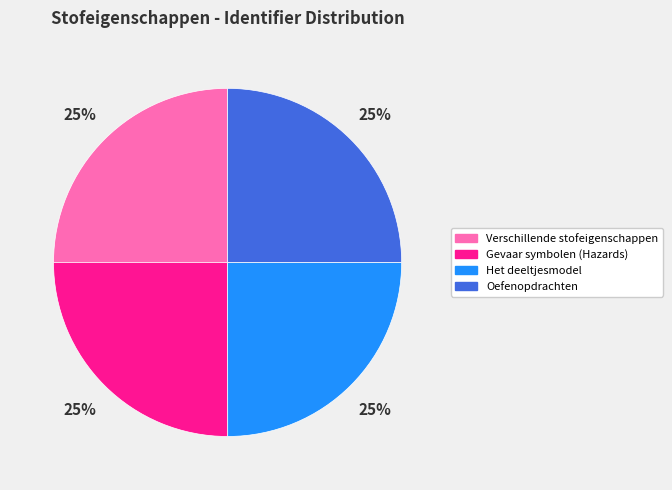

How many slices are in this pie chart?

4